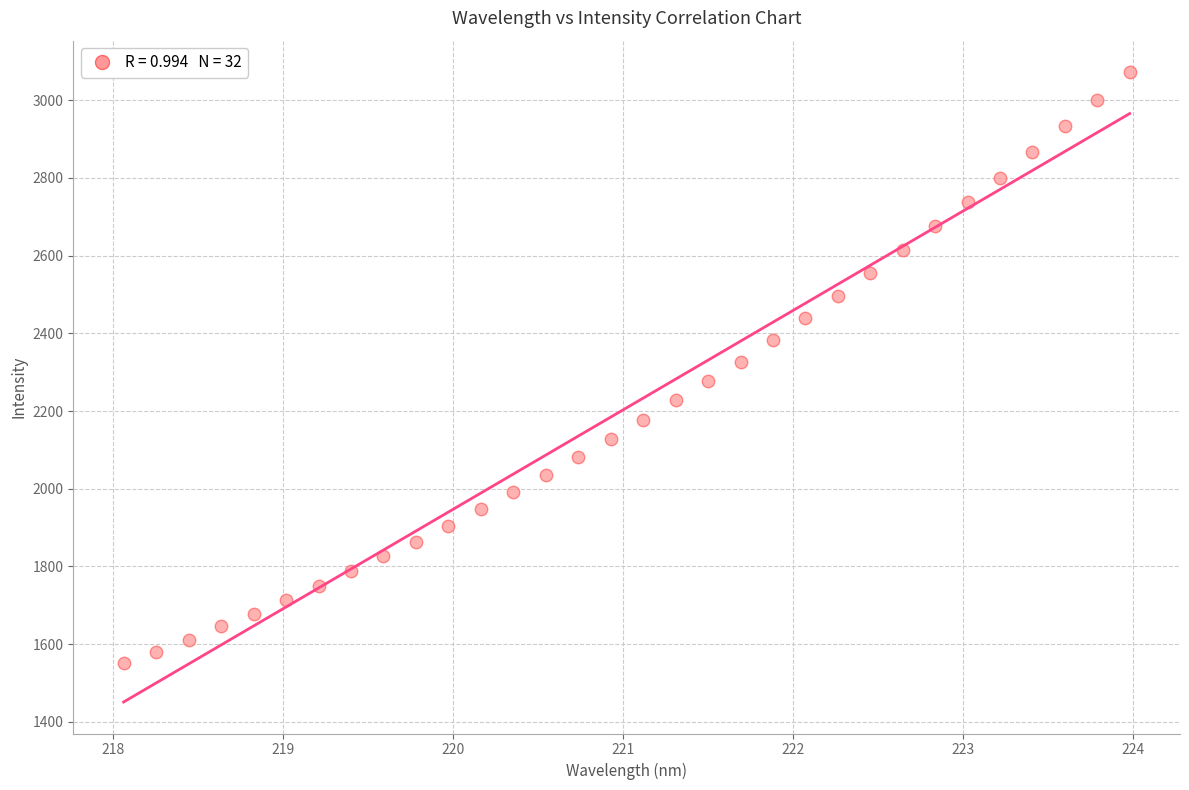

What is the range of Y values (max minus min)?

1520.8